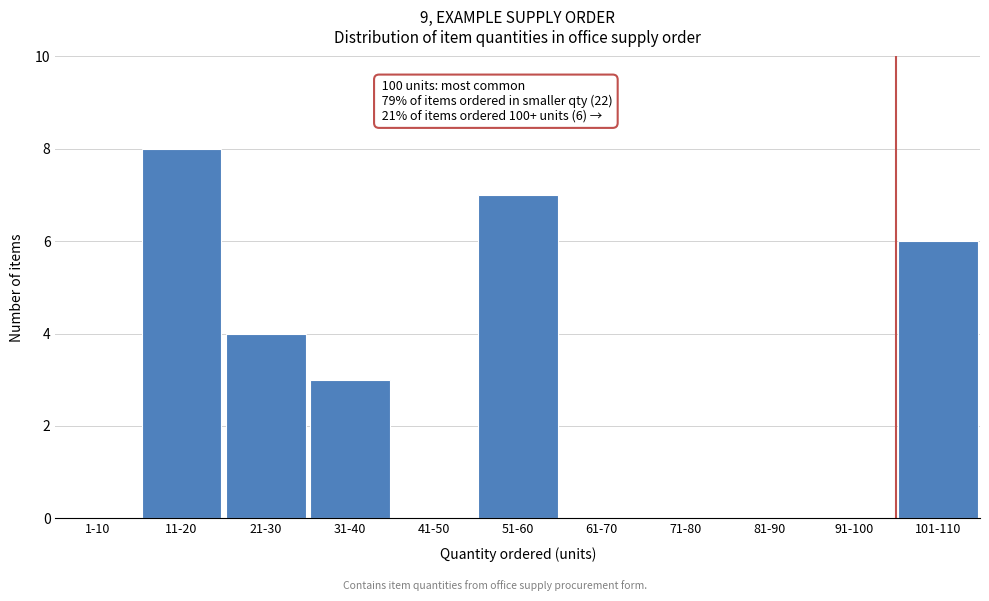

Reading left to right, list all the values displayed in this chart.

1-10=0	11-20=8	21-30=4	31-40=3	41-50=0	51-60=7	61-70=0	71-80=0	81-90=0	91-100=0	101-110=6